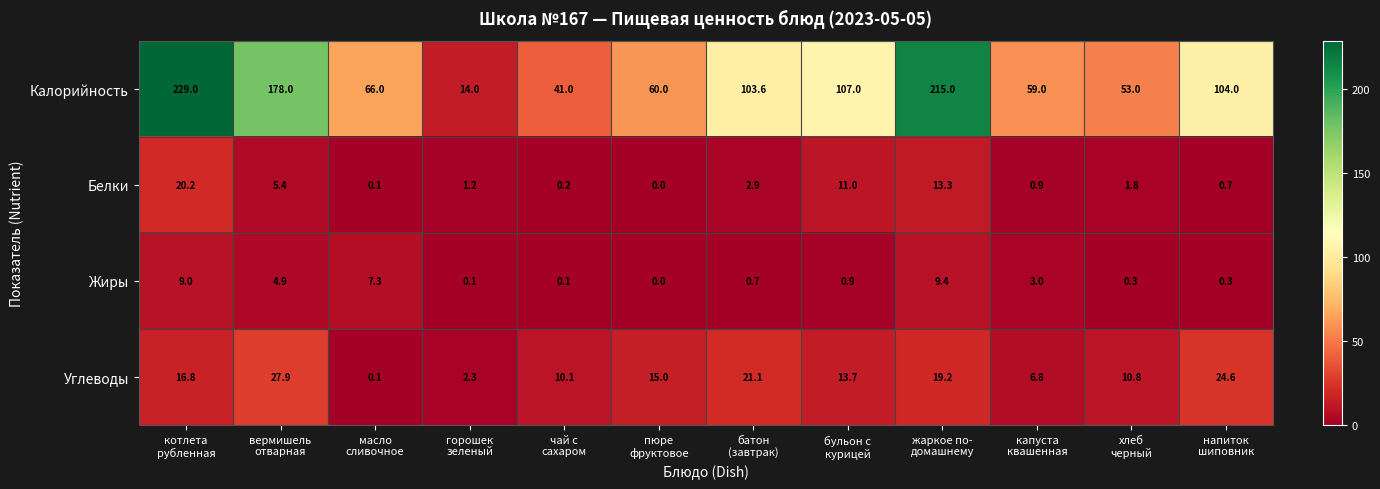

Which series has the largest total across all categories?

Калорийность